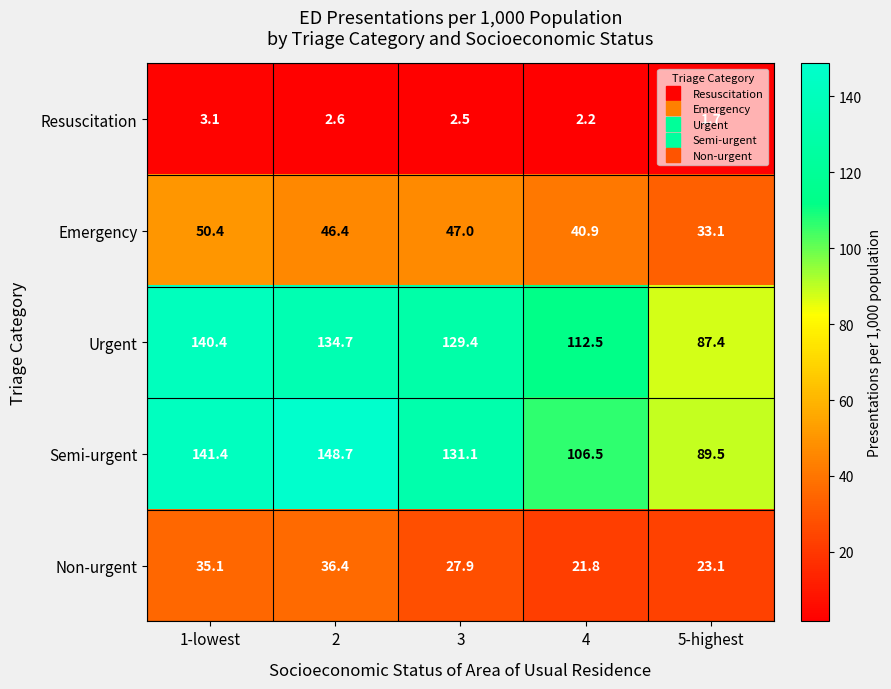

What is the difference between the Urgent values at 4 and 1-lowest?

27.9